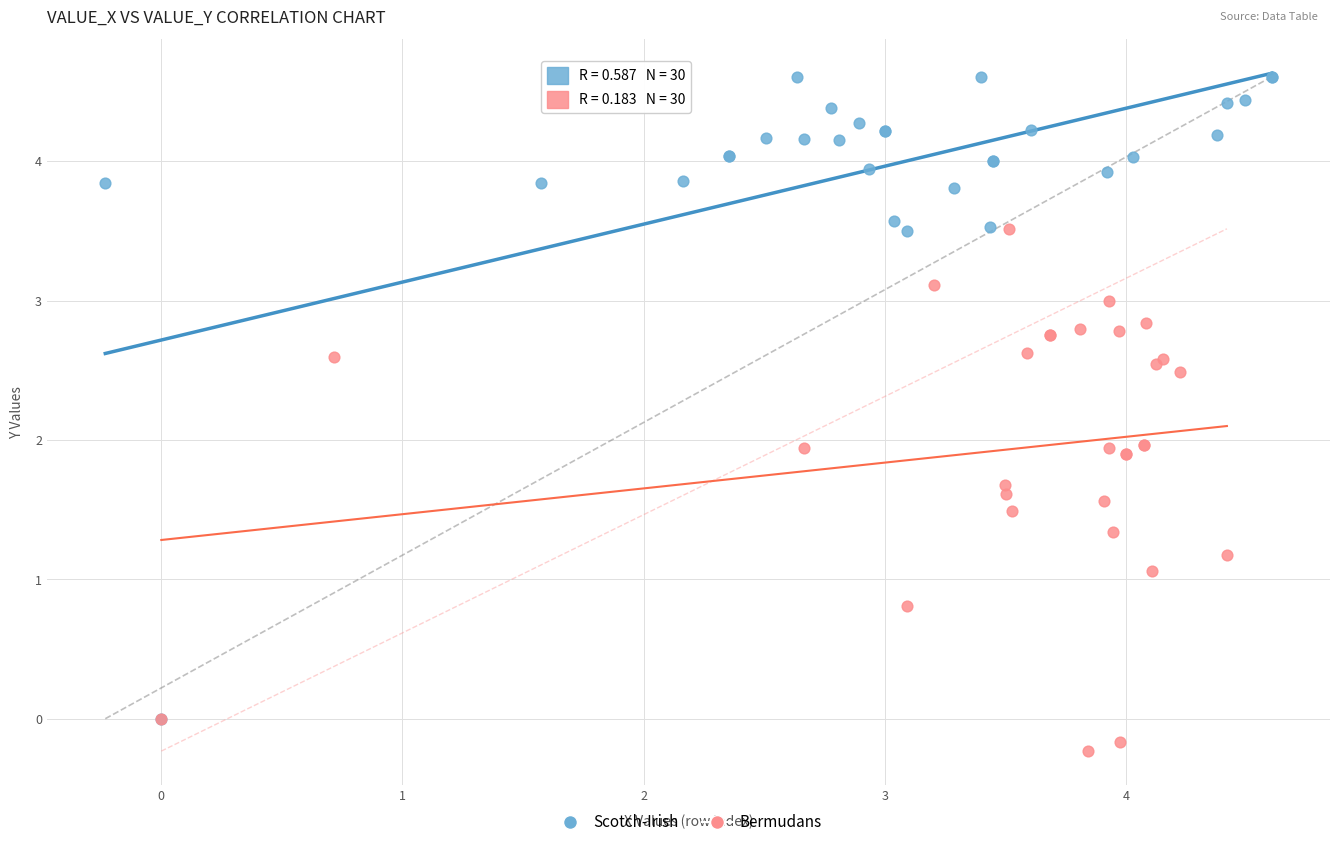

Which series has the widest spread of Y values?

Scotch-Irish